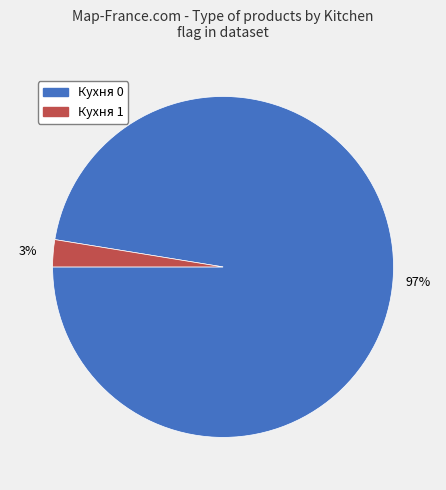

Which category accounts for the majority?

Кухня 0